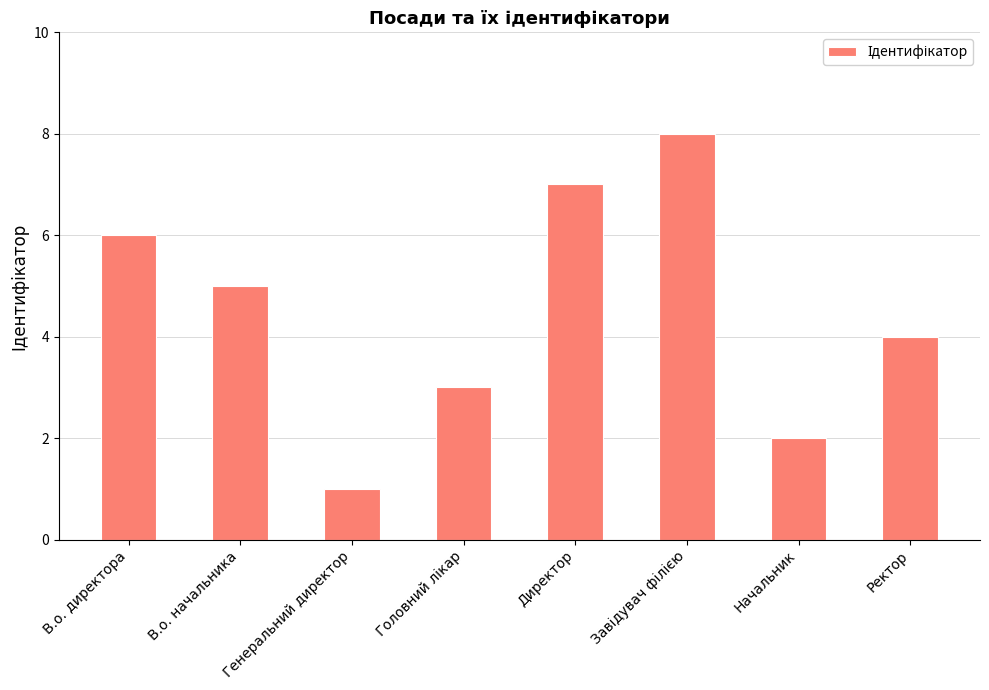

At which label does the data first exceed 5?

В.о. директора